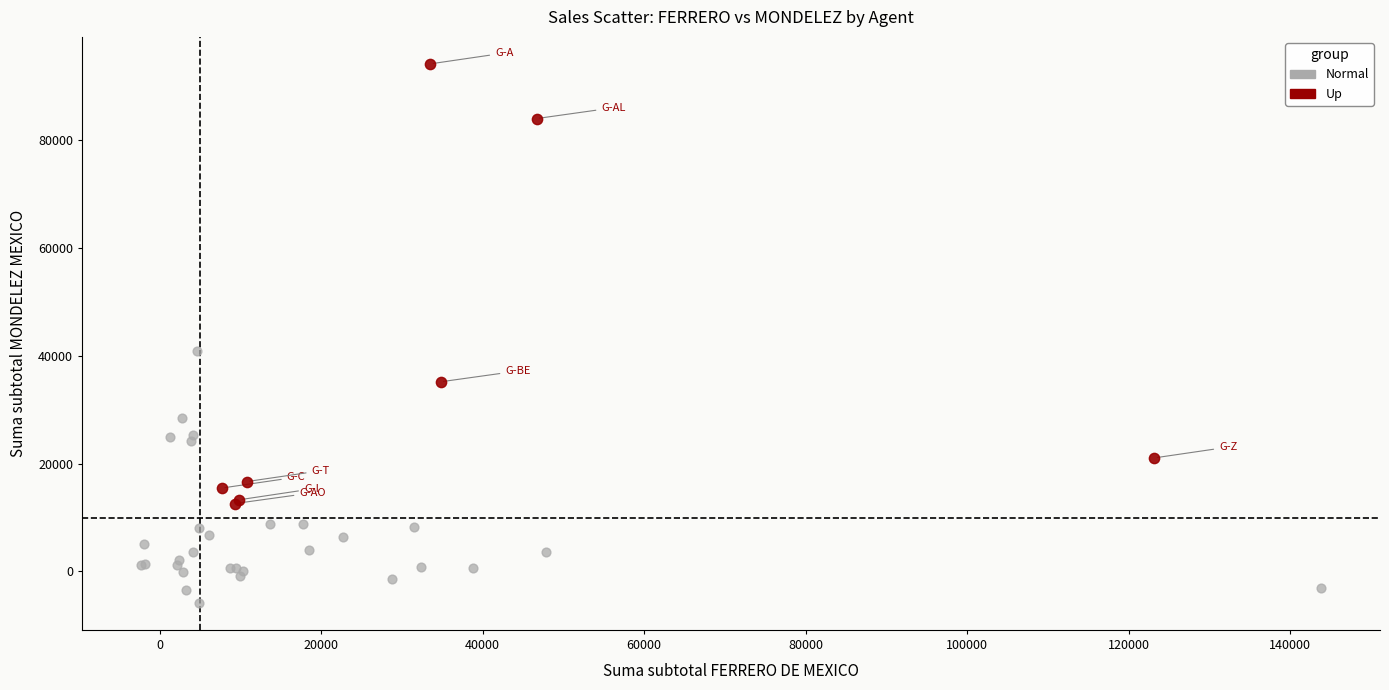

What are all the series names shown in the legend?

Normal, Up